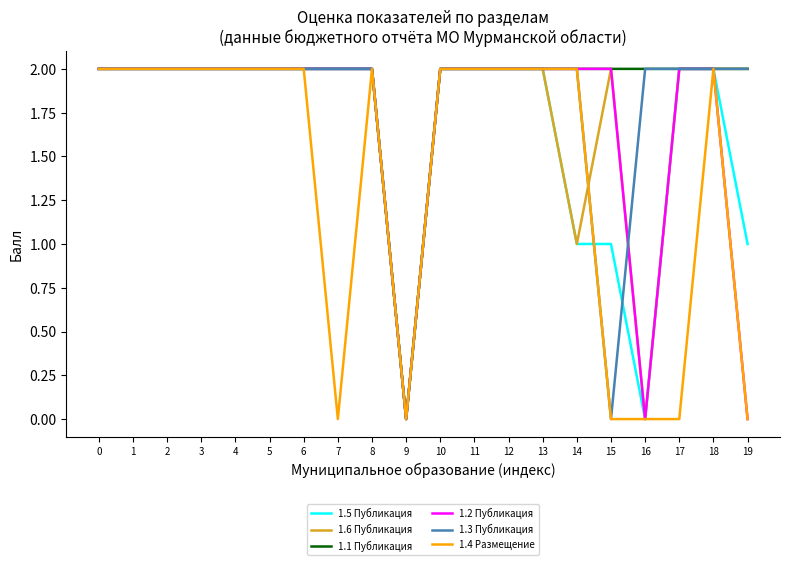

Reading right to left, what are all the values shown in this chart?

1.5 Публикация: 1	2	2	0	1	1	2	2	2	2	0	2	2	2	2	2	2	2	2	2
1.6 Публикация: 2	2	2	0	2	1	2	2	2	2	0	2	2	2	2	2	2	2	2	2
1.1 Публикация: 2	2	2	2	2	2	2	2	2	2	0	2	2	2	2	2	2	2	2	2
1.2 Публикация: 0	2	2	0	2	2	2	2	2	2	0	2	2	2	2	2	2	2	2	2
1.3 Публикация: 2	2	2	2	0	2	2	2	2	2	0	2	2	2	2	2	2	2	2	2
1.4 Размещение: 0	2	0	0	0	2	2	2	2	2	0	2	0	2	2	2	2	2	2	2